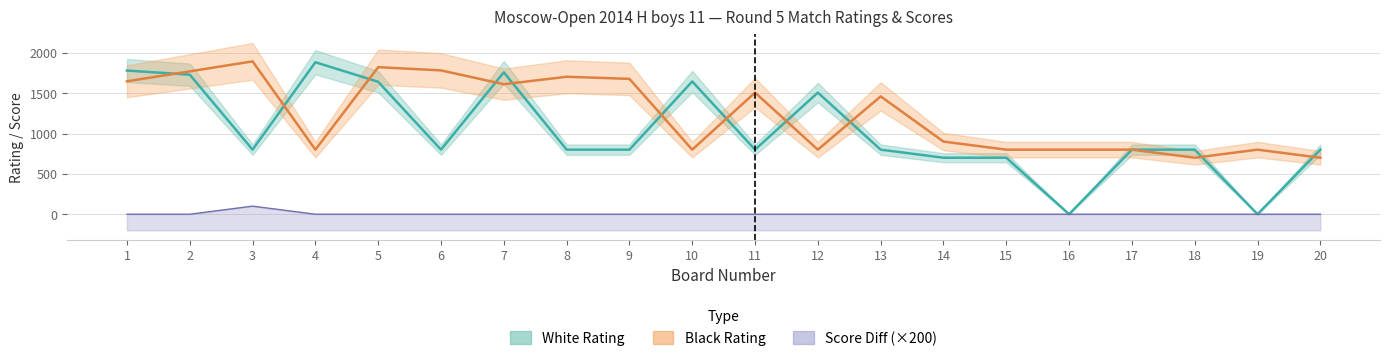

Does the chart have visible grid lines?

Yes